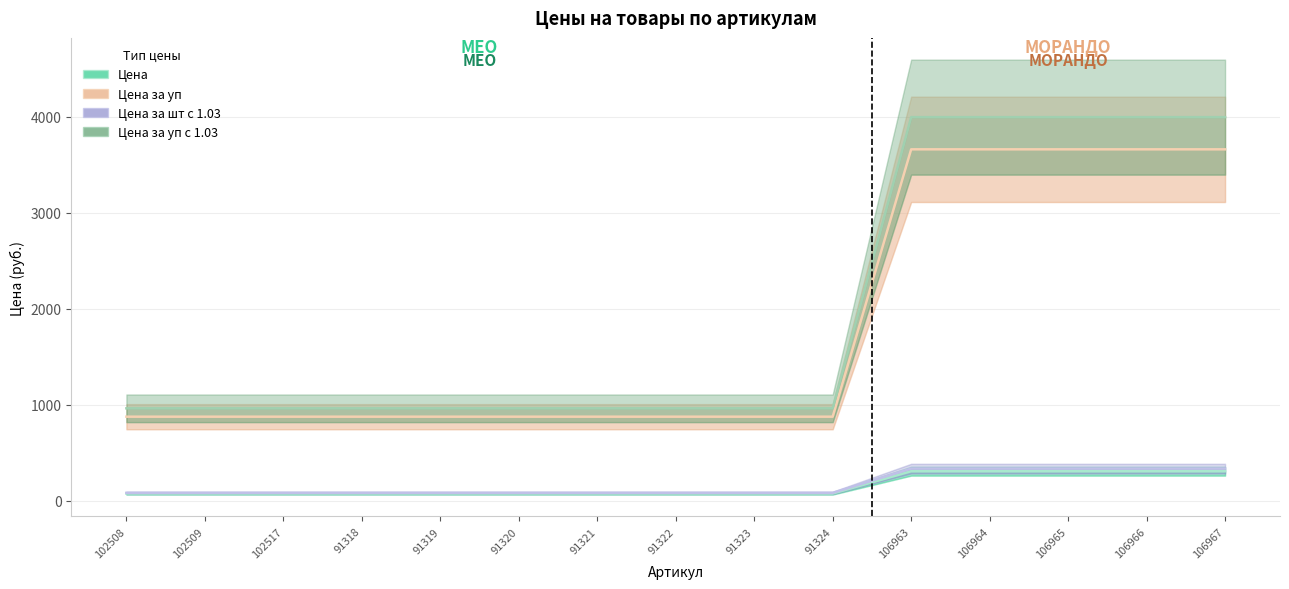

True or false: Цена за шт с 1.03 has a value of 80.0 at 91320.

True